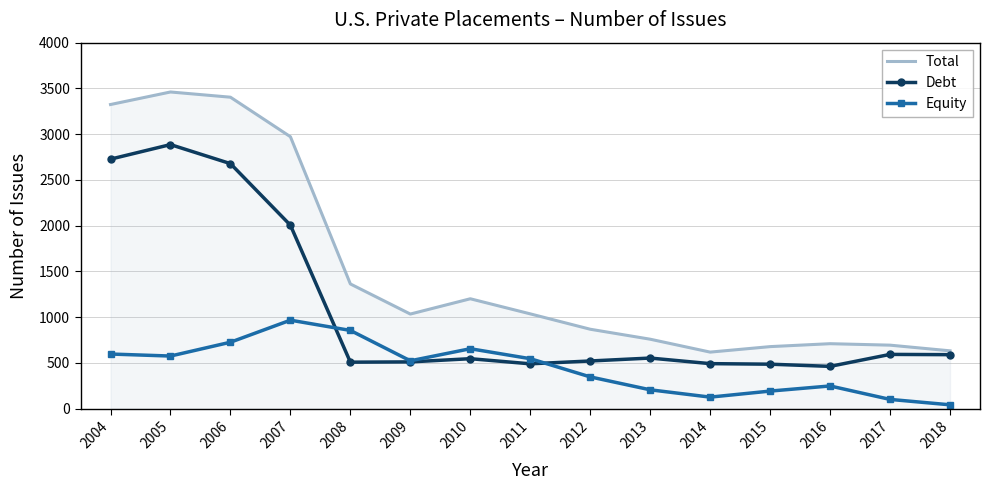

Which label corresponds to the smallest value in the chart?

2018